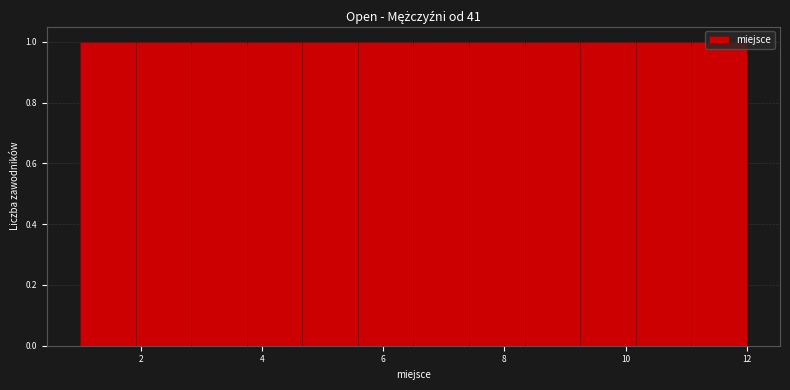

What is the height of the bar covering 2.8 to 3.8 on the x-axis? Neither the bar edges nor the heights are printed on the chart, so give them approximately, as read against the axes.

1